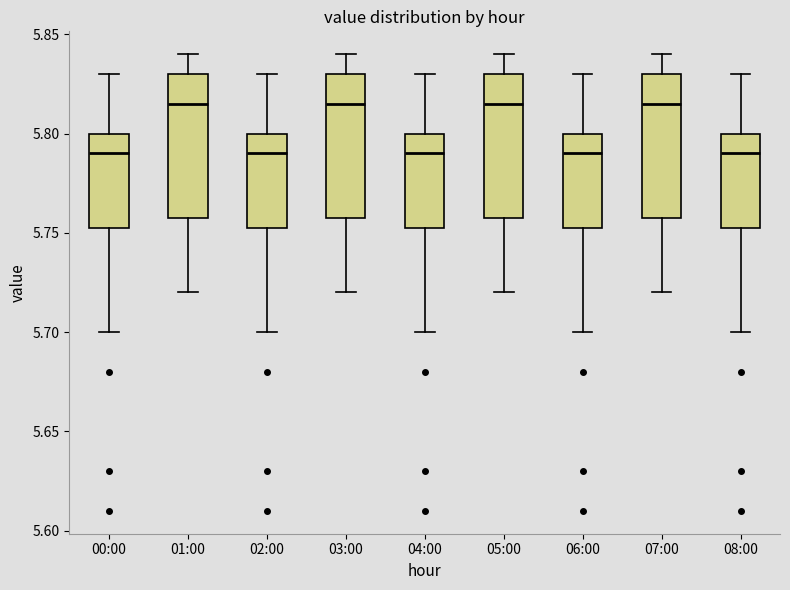

Reading left to right, read every box against the y-axis: the position of its median line, the range the box covers, and the ends of its whiskers. The values are not printed on the chart, so give them approximately, as read against the axis.

00:00: median 5.790, box 5.755 to 5.800, whiskers 5.700 to 5.830
01:00: median 5.815, box 5.760 to 5.830, whiskers 5.720 to 5.840
02:00: median 5.790, box 5.755 to 5.800, whiskers 5.700 to 5.830
03:00: median 5.815, box 5.760 to 5.830, whiskers 5.720 to 5.840
04:00: median 5.790, box 5.755 to 5.800, whiskers 5.700 to 5.830
05:00: median 5.815, box 5.760 to 5.830, whiskers 5.720 to 5.840
06:00: median 5.790, box 5.755 to 5.800, whiskers 5.700 to 5.830
07:00: median 5.815, box 5.760 to 5.830, whiskers 5.720 to 5.840
08:00: median 5.790, box 5.755 to 5.800, whiskers 5.700 to 5.830